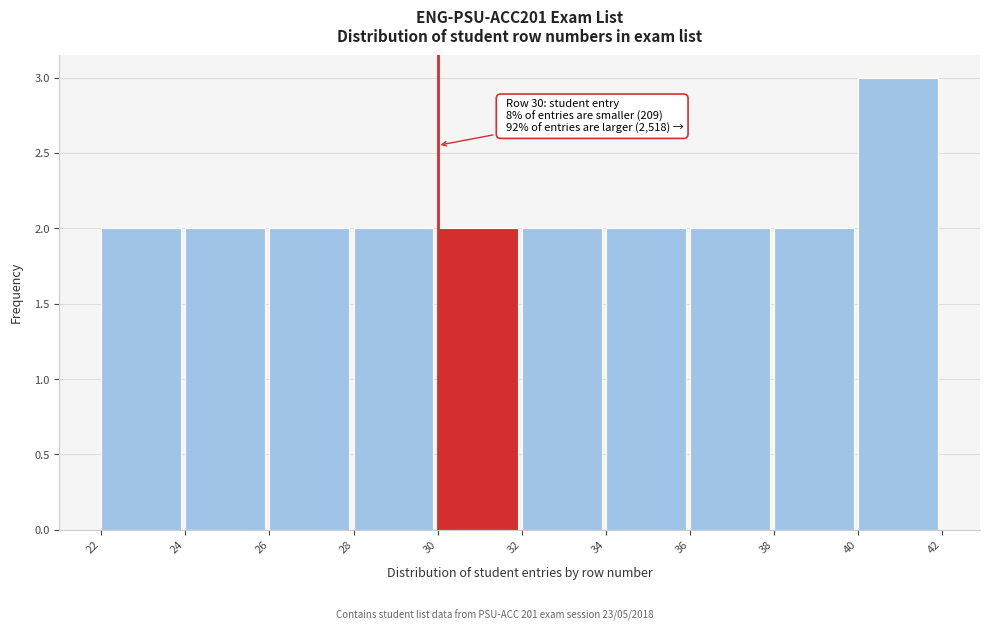

Over which range of the x-axis is the bar tallest?

40 to 42